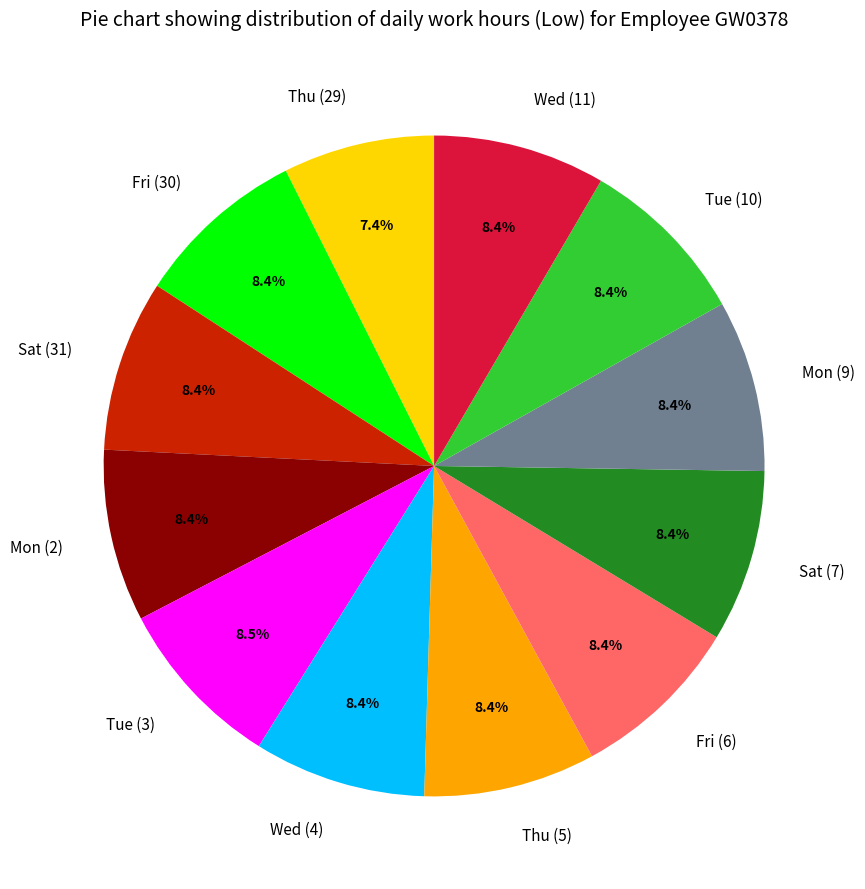

How many slices are in this pie chart?

12